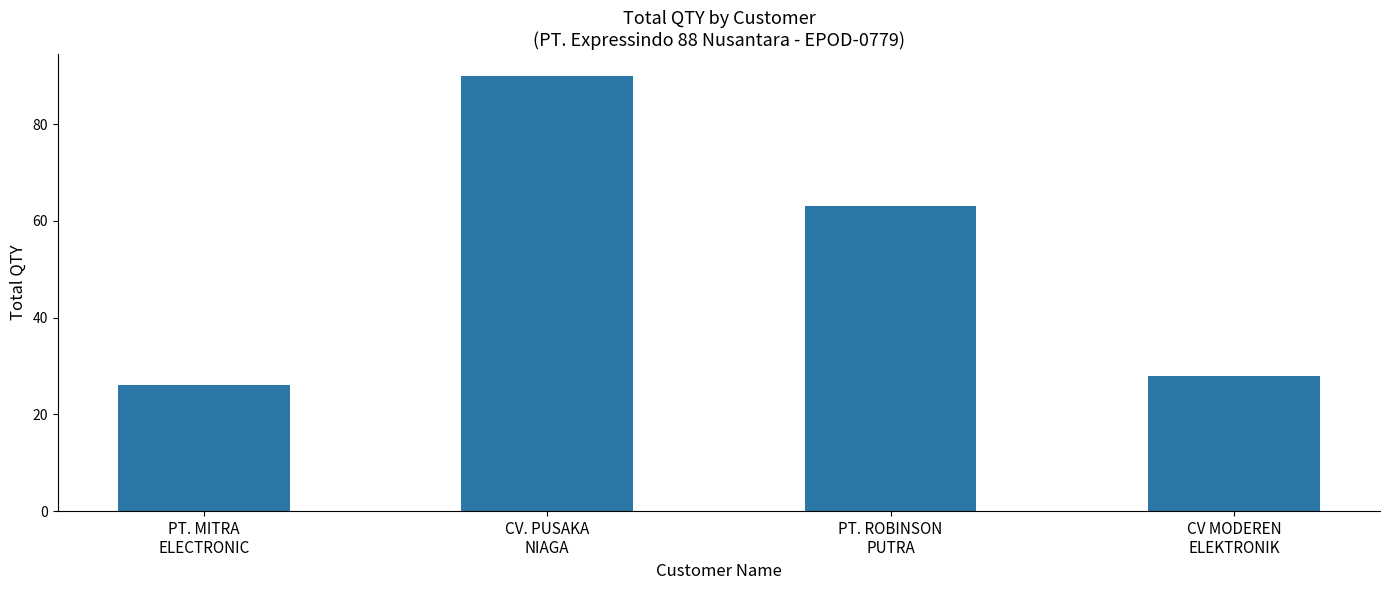

Where is the data nearest to the value 58?

PT. ROBINSON
PUTRA